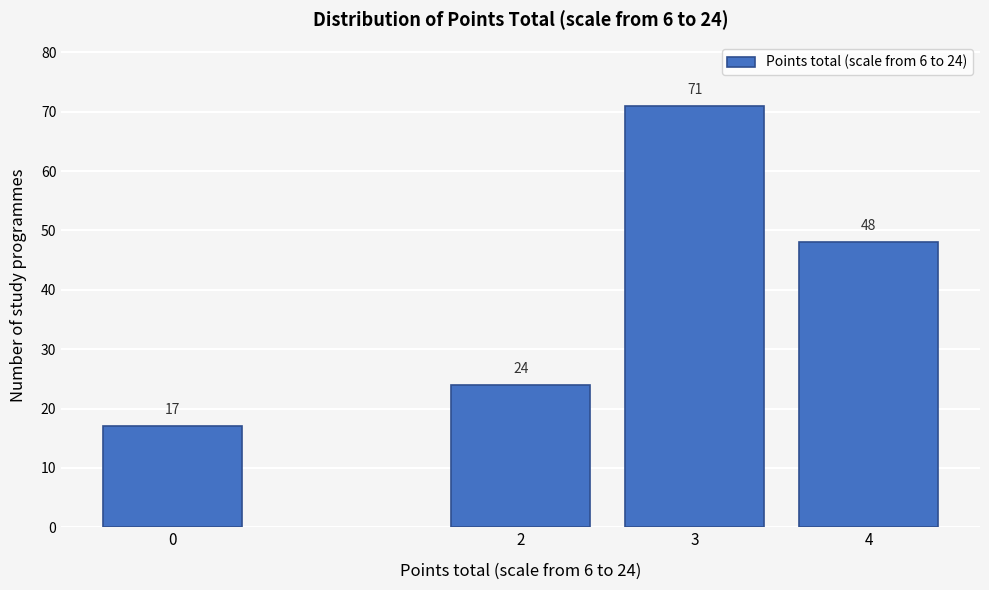

Reading left to right, transcribe all the data shown in this chart.

17	24	71	48